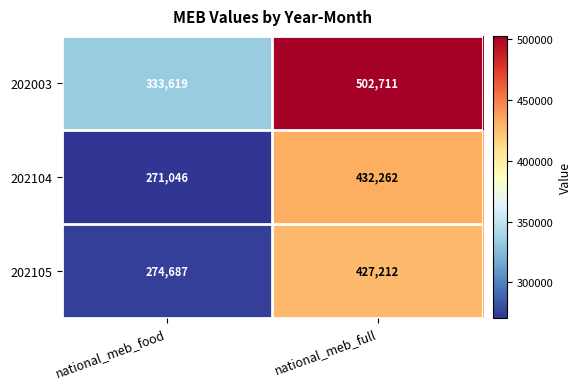

What value does the 202003 series have at national_meb_full, to the nearest 50?

502700